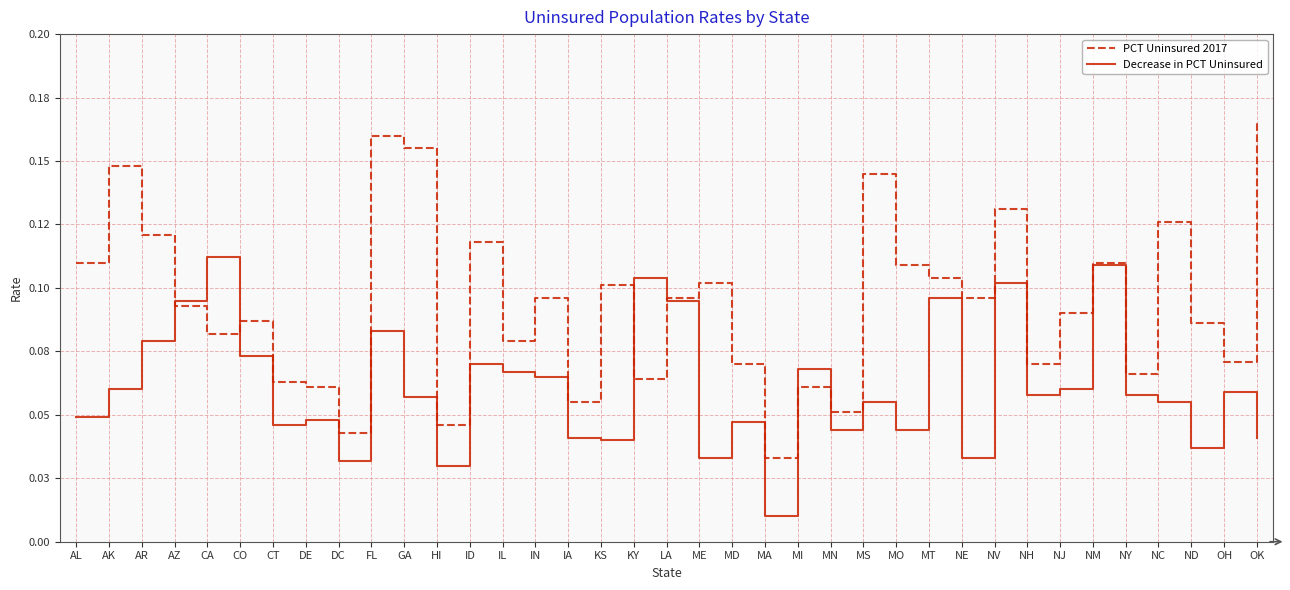

What are all the series names shown in the legend?

PCT Uninsured 2017, Decrease in PCT Uninsured